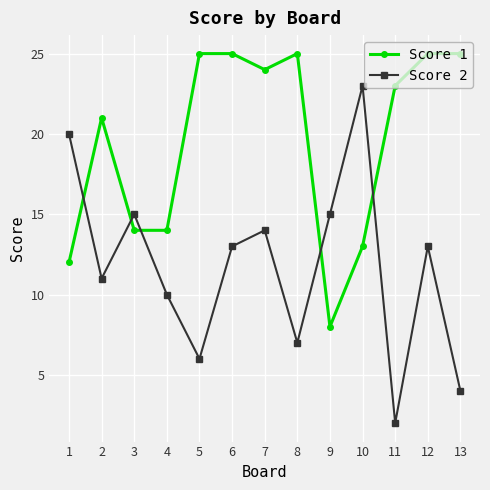

What are all the series names shown in the legend?

Score 1, Score 2